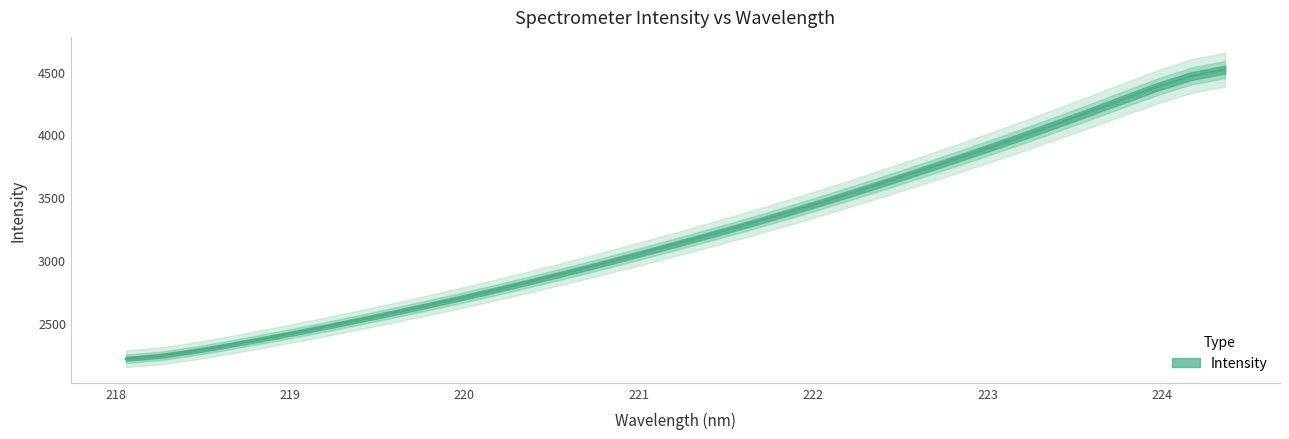

Is it true that the value at 218.0596 is 2210.9?

True